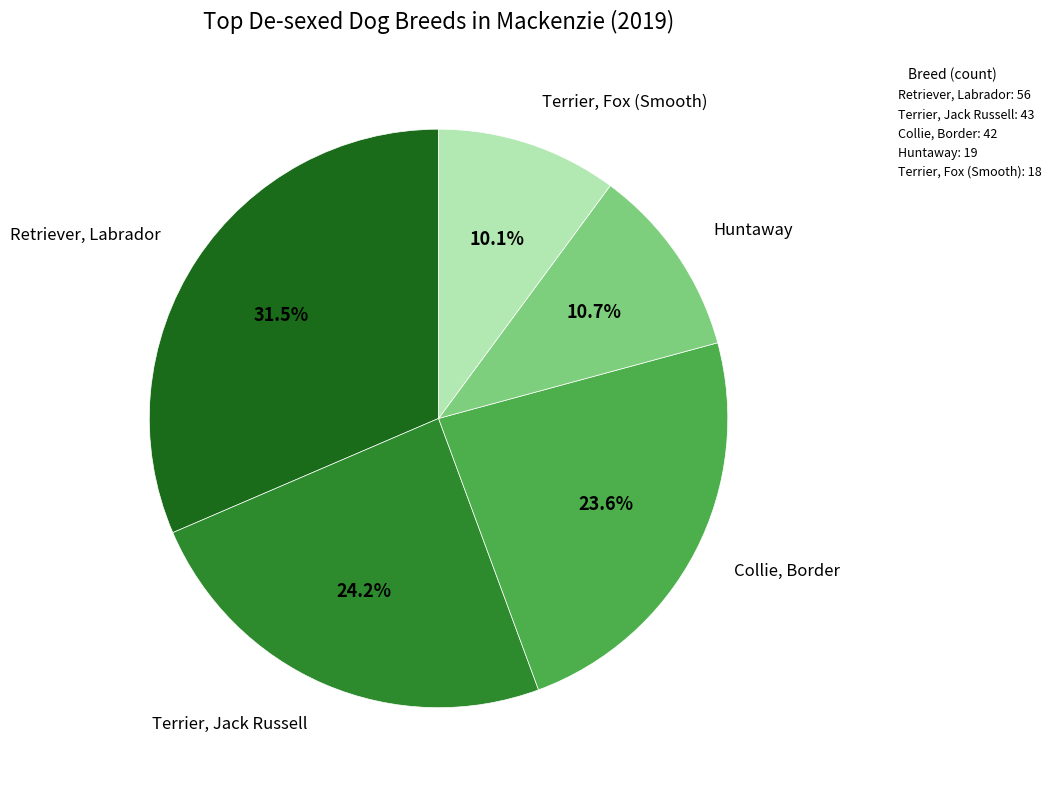

How many slices are in this pie chart?

5